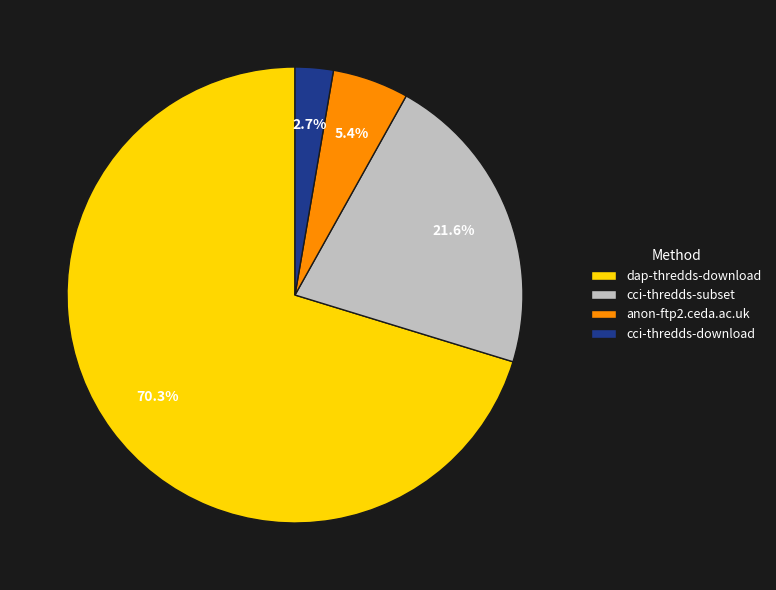

To the nearest percent, what percentage of the pie is cci-thredds-download?

3%